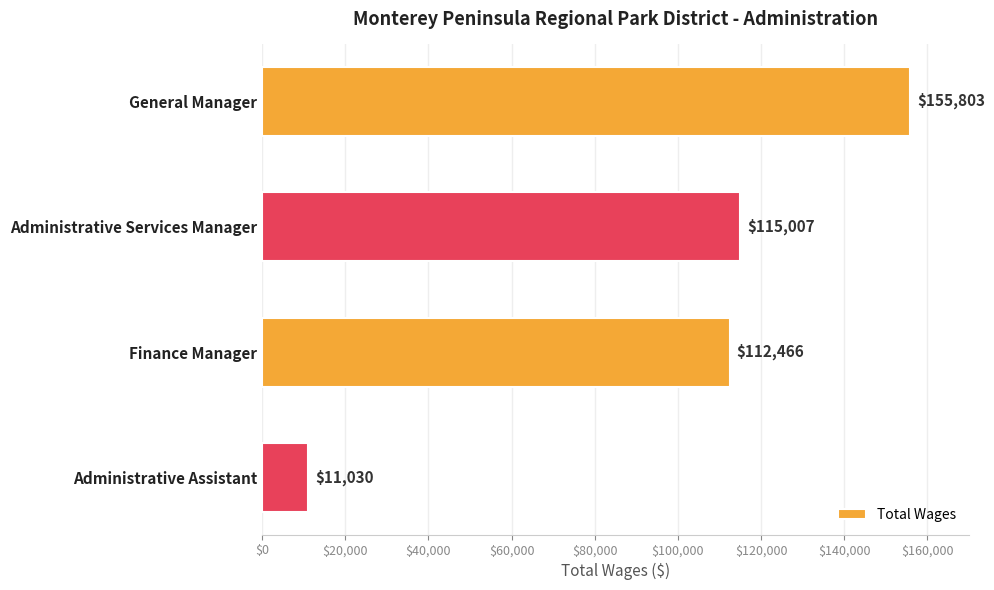

Approximately how many times larger is the value at General Manager compared to Administrative Assistant?

14.1